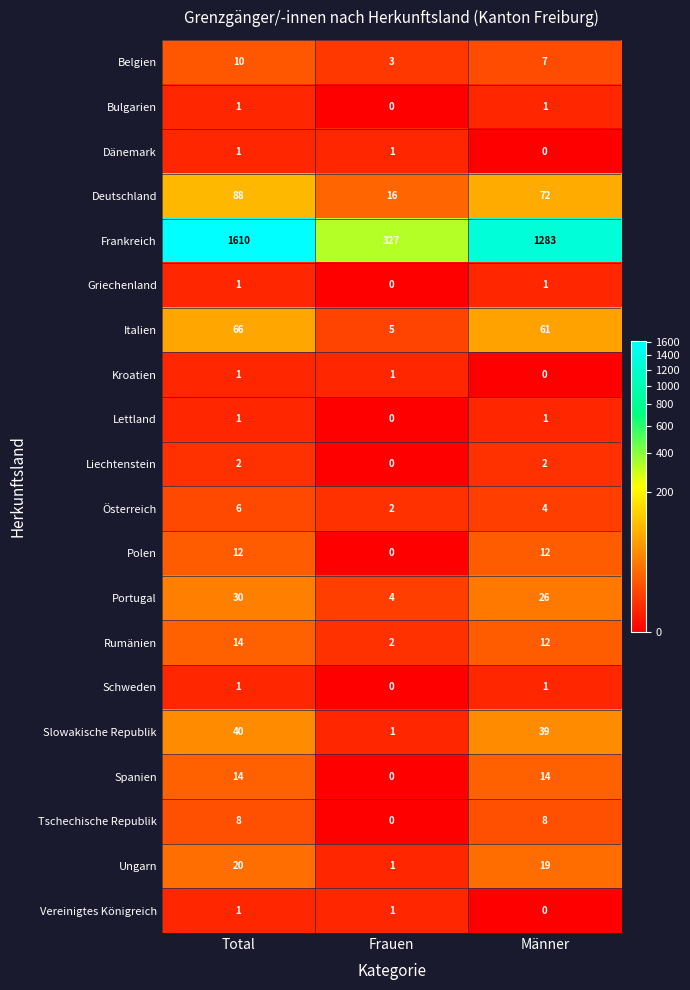

The value of Bulgarien at Total is 1. True or false?

True